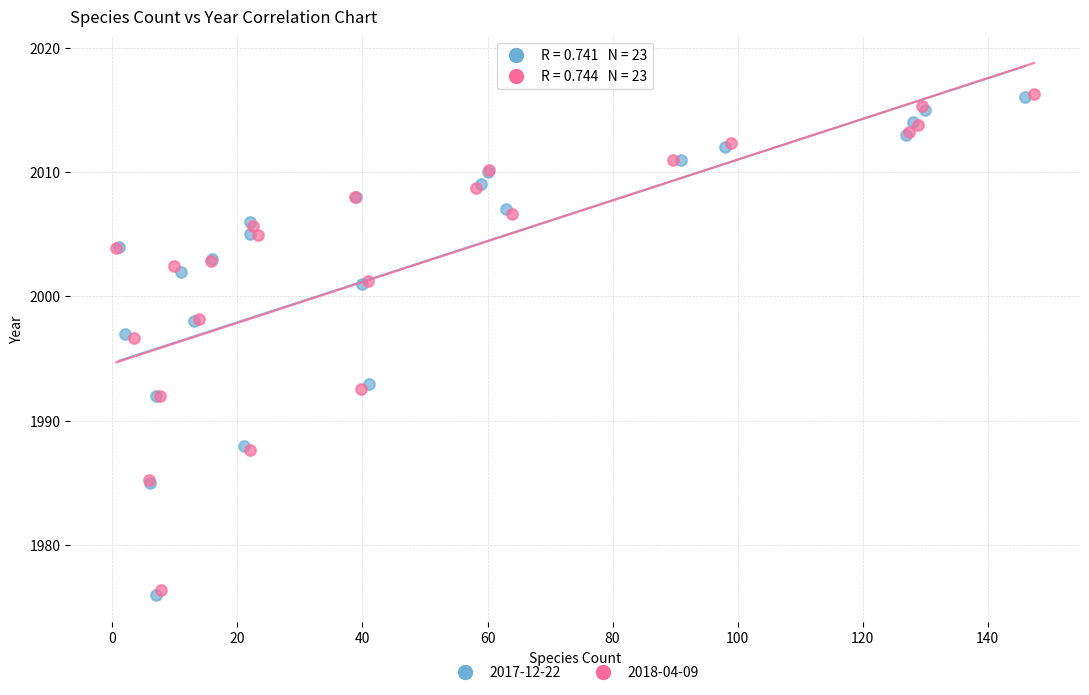

Which series has the widest spread of Y values?

2017-12-22